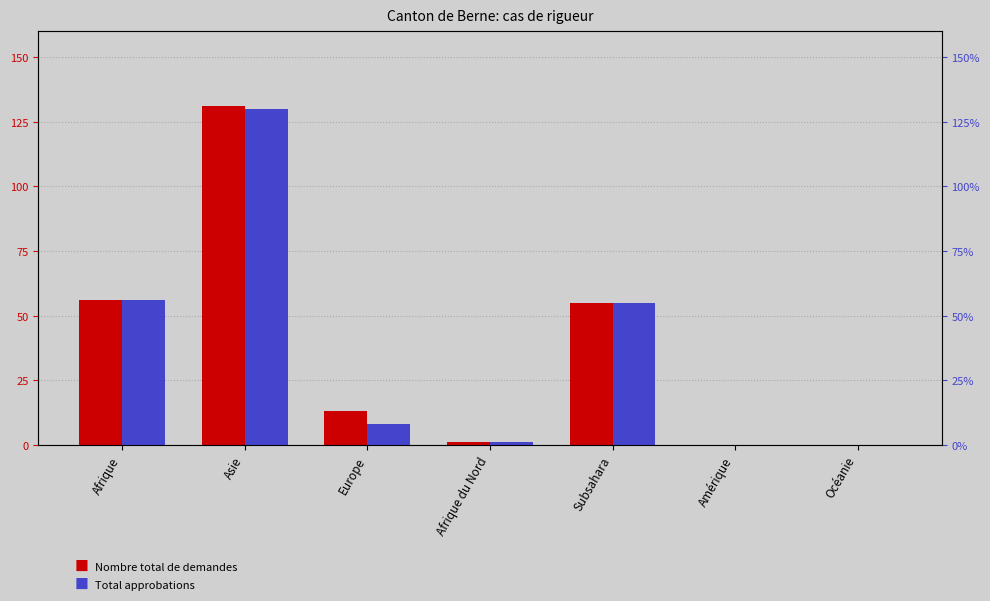

How many data points in Total approbations are less than 8?

3